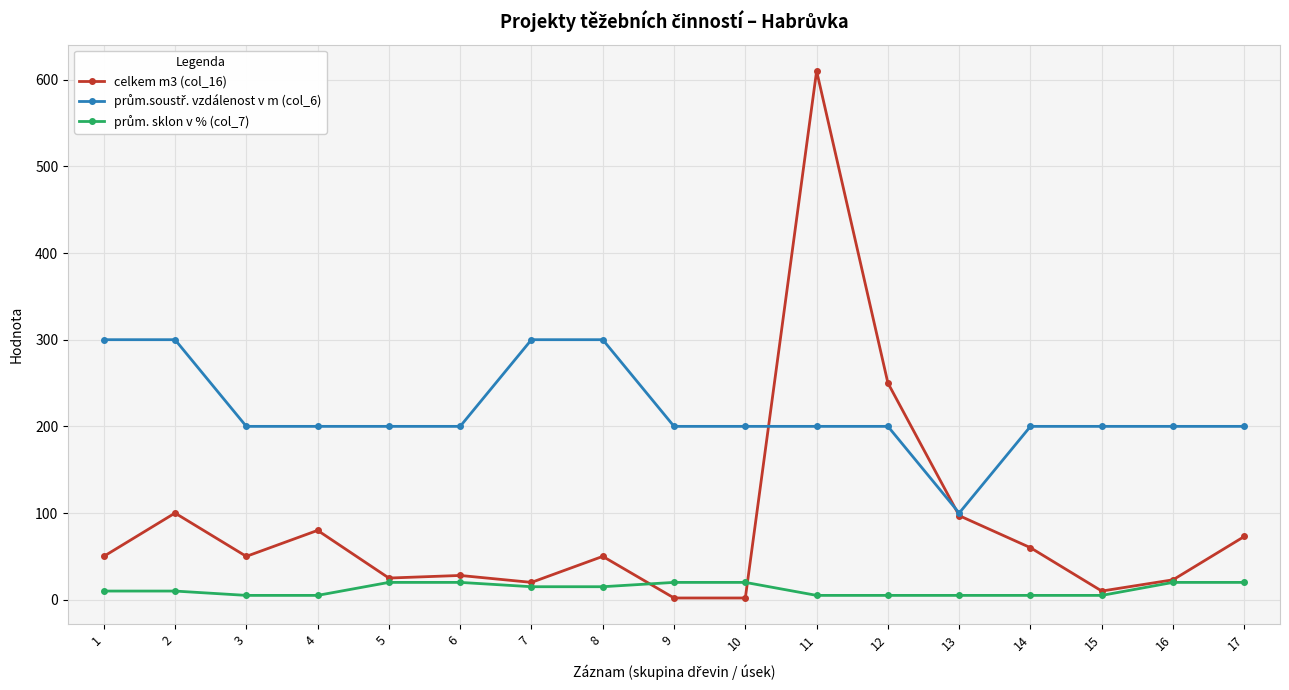

At which category is the sum across all series the highest?

11